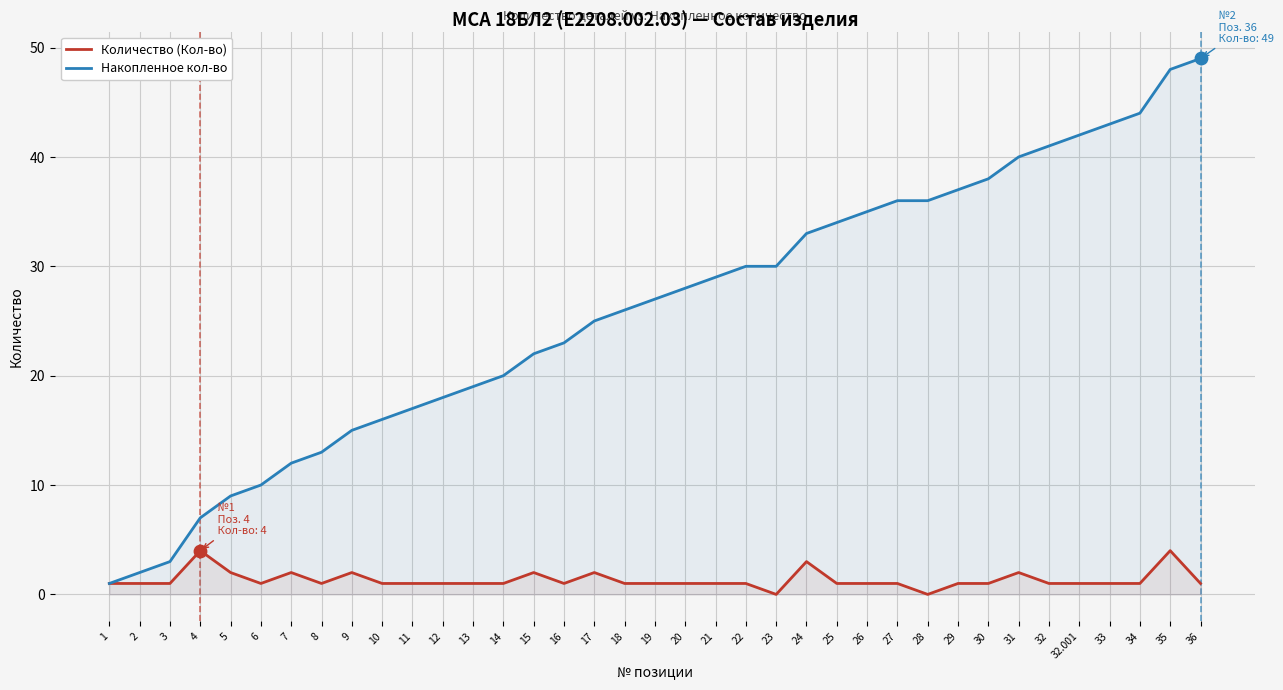

Which series has the largest Y range (max minus min)?

Накопленное кол-во